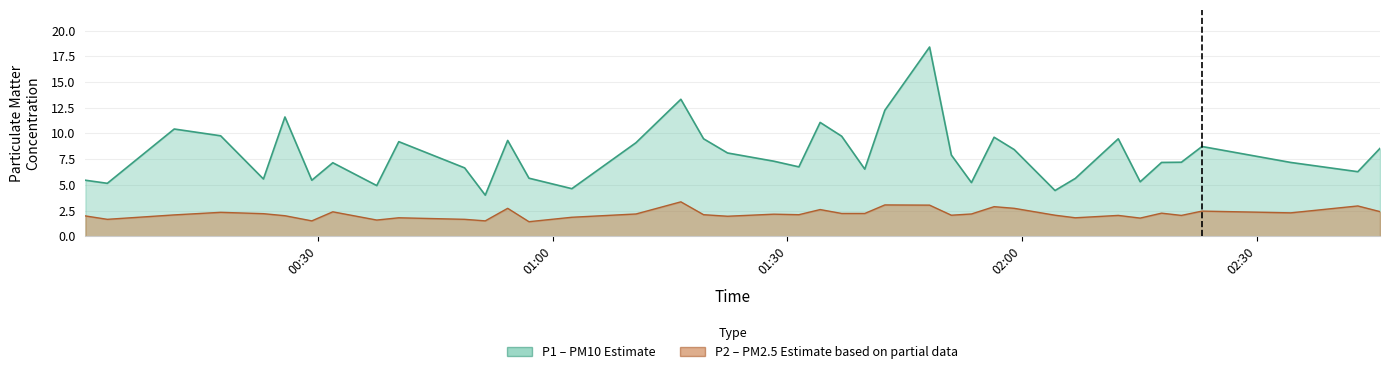

What is the smallest value displayed?

1.4